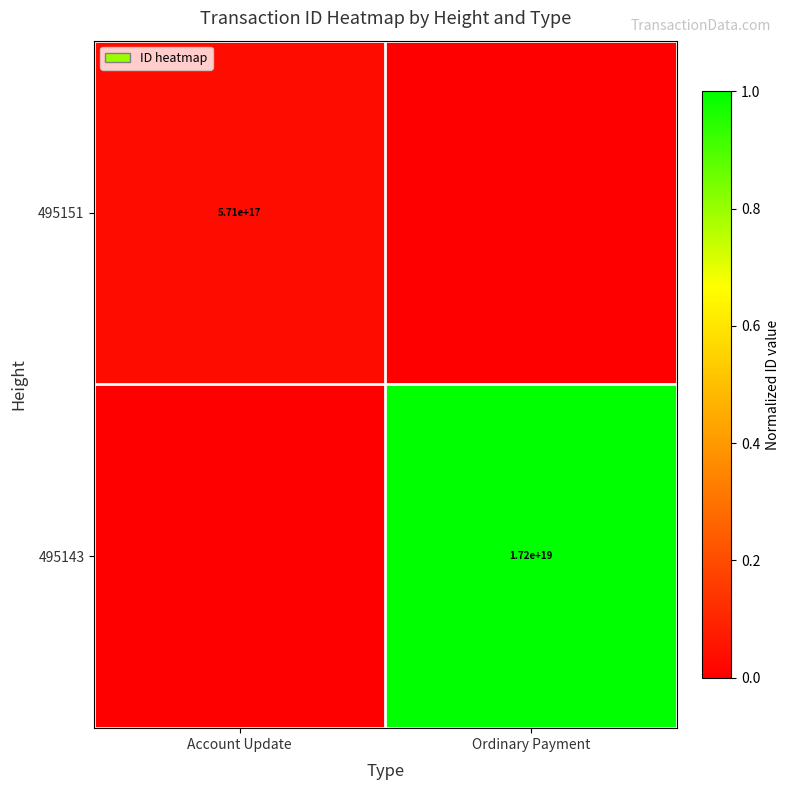

True or false: 495143 has a value of 17200000000000000000 at Ordinary Payment.

True